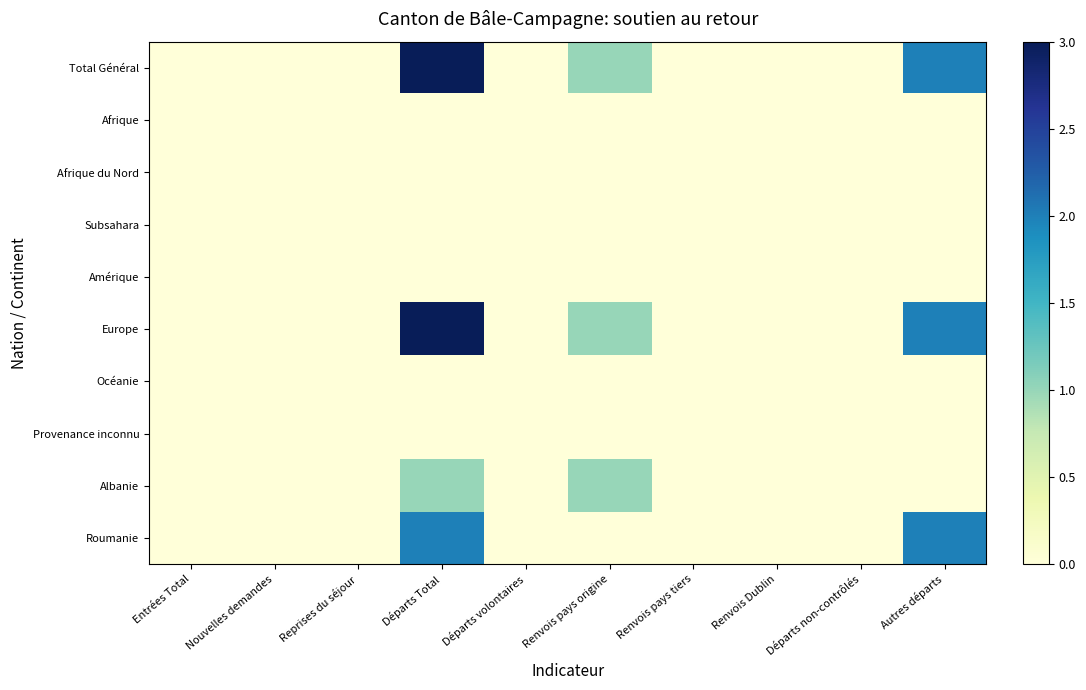

Reading left to right, transcribe all the data shown in this chart.

Total Général: Entrées Total=0	Nouvelles demandes=0	Reprises du séjour=0	Départs Total=3	Départs volontaires=0	Renvois pays origine=1	Renvois pays tiers=0	Renvois Dublin=0	Départs non-contrôlés=0	Autres départs=2
Afrique: Entrées Total=0	Nouvelles demandes=0	Reprises du séjour=0	Départs Total=0	Départs volontaires=0	Renvois pays origine=0	Renvois pays tiers=0	Renvois Dublin=0	Départs non-contrôlés=0	Autres départs=0
Afrique du Nord: Entrées Total=0	Nouvelles demandes=0	Reprises du séjour=0	Départs Total=0	Départs volontaires=0	Renvois pays origine=0	Renvois pays tiers=0	Renvois Dublin=0	Départs non-contrôlés=0	Autres départs=0
Subsahara: Entrées Total=0	Nouvelles demandes=0	Reprises du séjour=0	Départs Total=0	Départs volontaires=0	Renvois pays origine=0	Renvois pays tiers=0	Renvois Dublin=0	Départs non-contrôlés=0	Autres départs=0
Amérique: Entrées Total=0	Nouvelles demandes=0	Reprises du séjour=0	Départs Total=0	Départs volontaires=0	Renvois pays origine=0	Renvois pays tiers=0	Renvois Dublin=0	Départs non-contrôlés=0	Autres départs=0
Europe: Entrées Total=0	Nouvelles demandes=0	Reprises du séjour=0	Départs Total=3	Départs volontaires=0	Renvois pays origine=1	Renvois pays tiers=0	Renvois Dublin=0	Départs non-contrôlés=0	Autres départs=2
Océanie: Entrées Total=0	Nouvelles demandes=0	Reprises du séjour=0	Départs Total=0	Départs volontaires=0	Renvois pays origine=0	Renvois pays tiers=0	Renvois Dublin=0	Départs non-contrôlés=0	Autres départs=0
Provenance inconnu: Entrées Total=0	Nouvelles demandes=0	Reprises du séjour=0	Départs Total=0	Départs volontaires=0	Renvois pays origine=0	Renvois pays tiers=0	Renvois Dublin=0	Départs non-contrôlés=0	Autres départs=0
Albanie: Entrées Total=0	Nouvelles demandes=0	Reprises du séjour=0	Départs Total=1	Départs volontaires=0	Renvois pays origine=1	Renvois pays tiers=0	Renvois Dublin=0	Départs non-contrôlés=0	Autres départs=0
Roumanie: Entrées Total=0	Nouvelles demandes=0	Reprises du séjour=0	Départs Total=2	Départs volontaires=0	Renvois pays origine=0	Renvois pays tiers=0	Renvois Dublin=0	Départs non-contrôlés=0	Autres départs=2